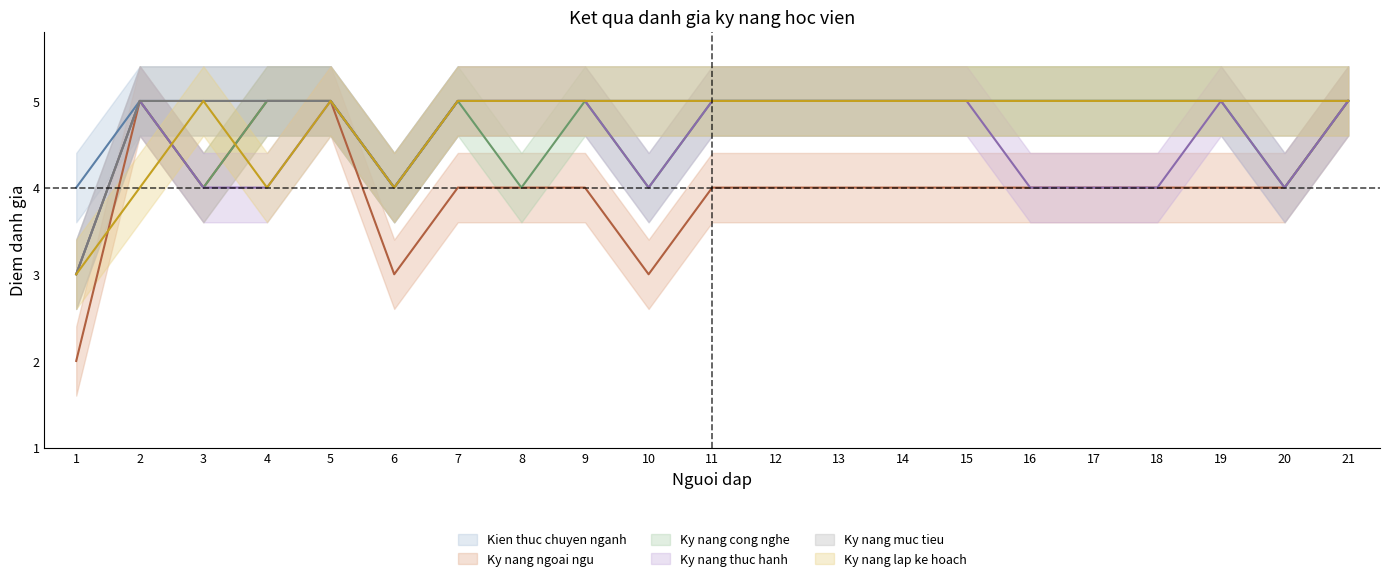

True or false: Ky nang cong nghe has a value of 4 at 20.

True